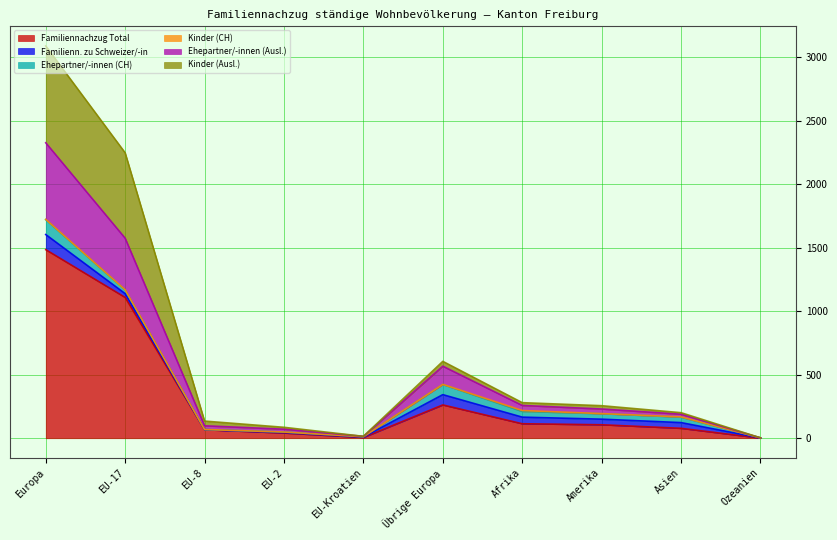

What is the label of the 5th point from the right?

Übrige Europa